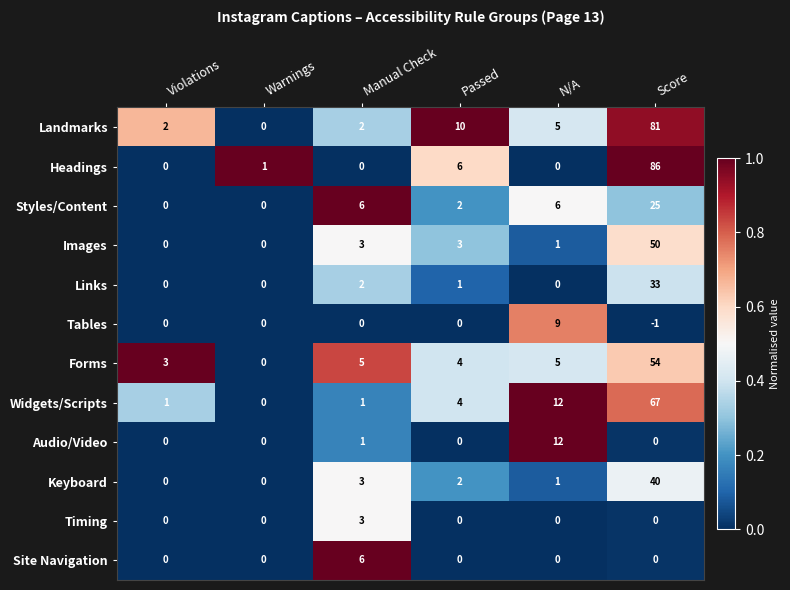

Between Violations and N/A, which series saw the biggest shift?

Audio/Video